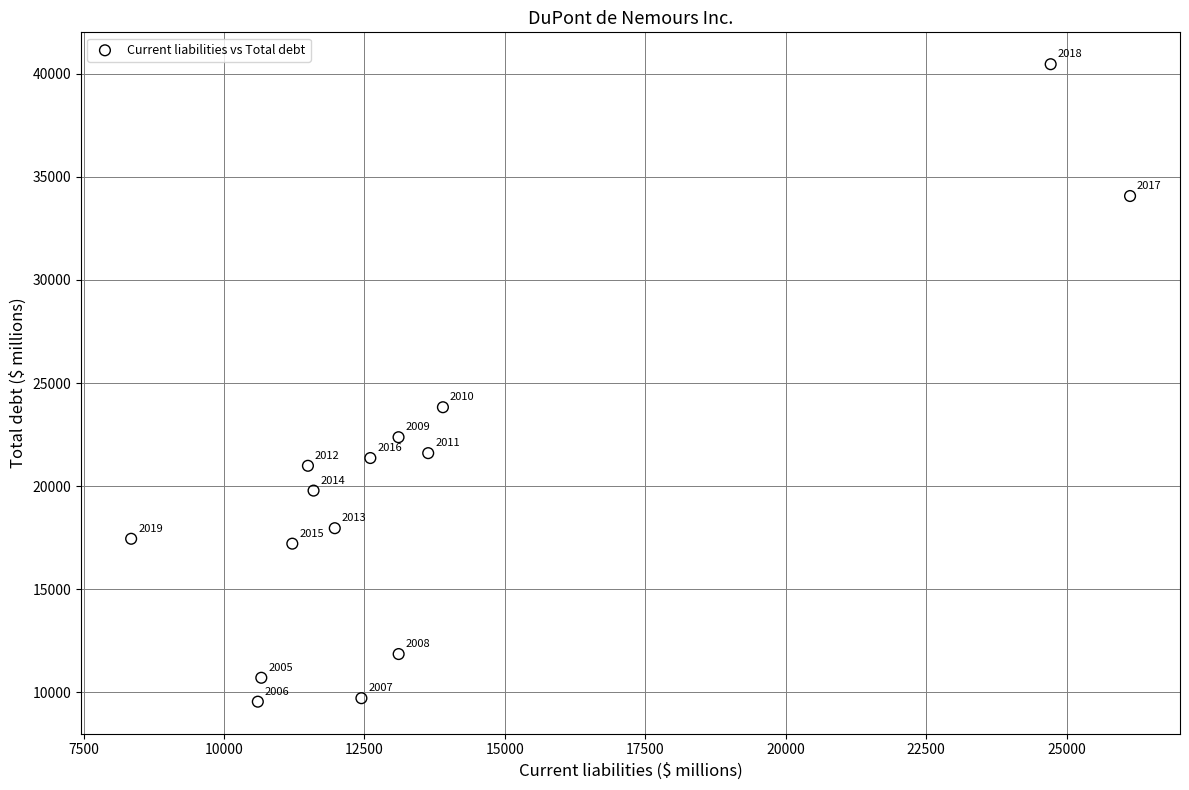

What is the range of Y values (max minus min)?

30918